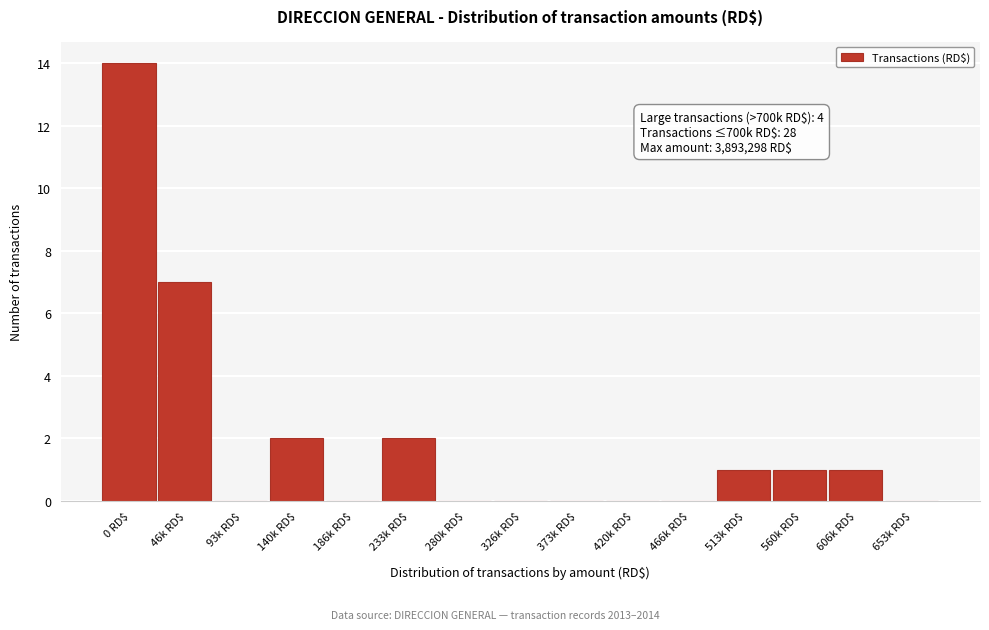

Which label corresponds to the largest value in the chart?

0 RD$